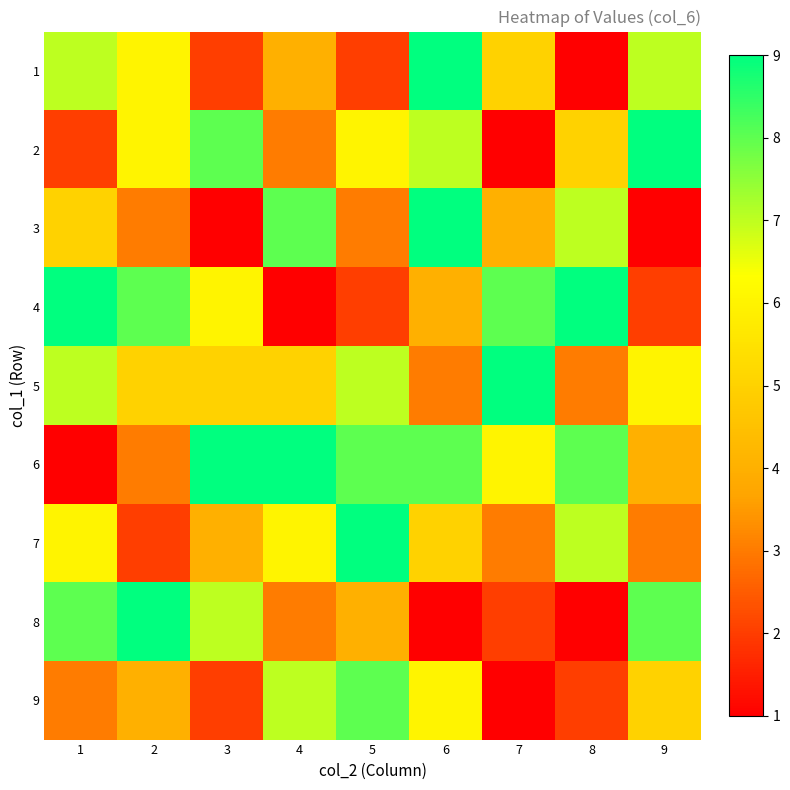

At how many categories does at least one series exceed 6?

9